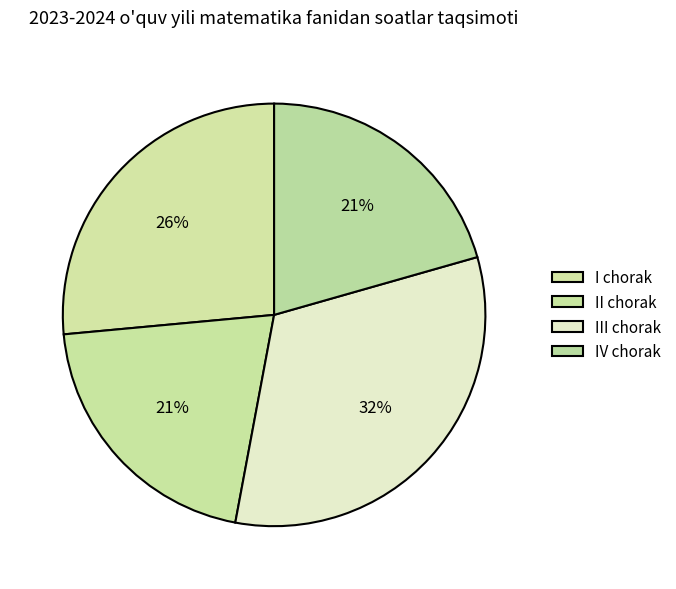

To the nearest percent, what is the average slice percentage?

25%